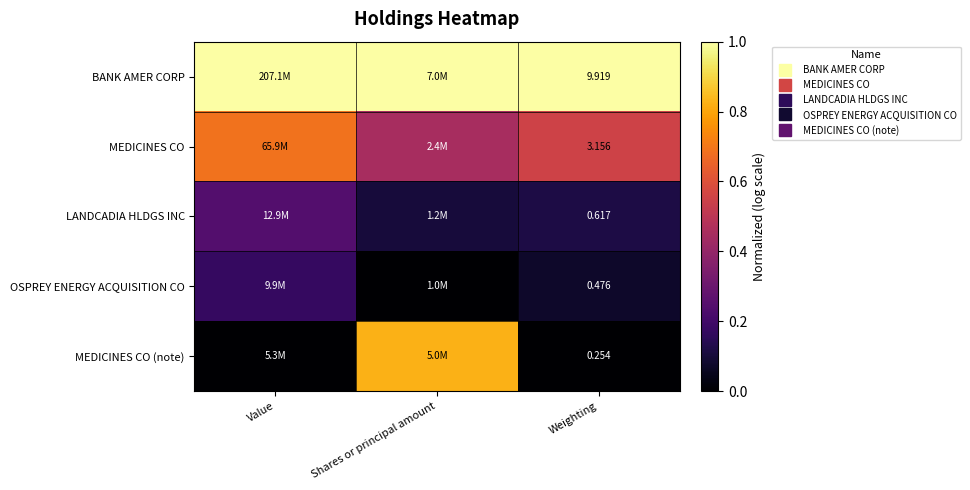

List the labels in order of OSPREY ENERGY ACQUISITION CO value, smallest first.

Shares or principal amount, Weighting, Value